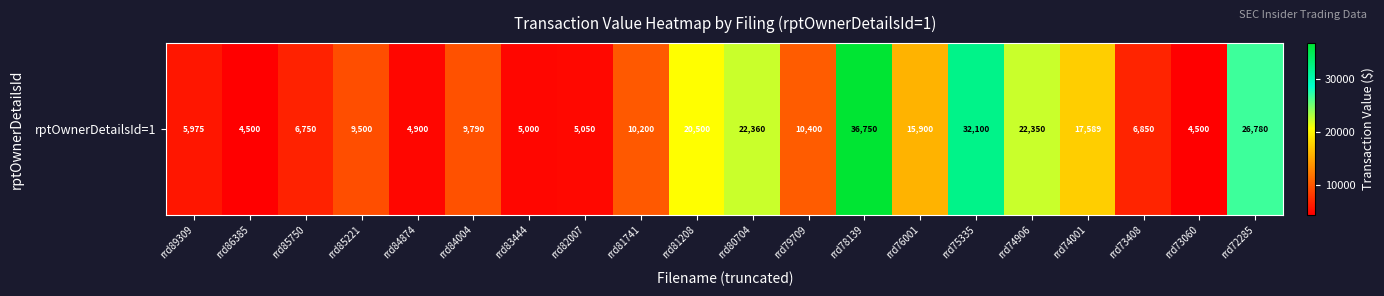

What is the change in value from rrd85221 to rrd75335?

+22600